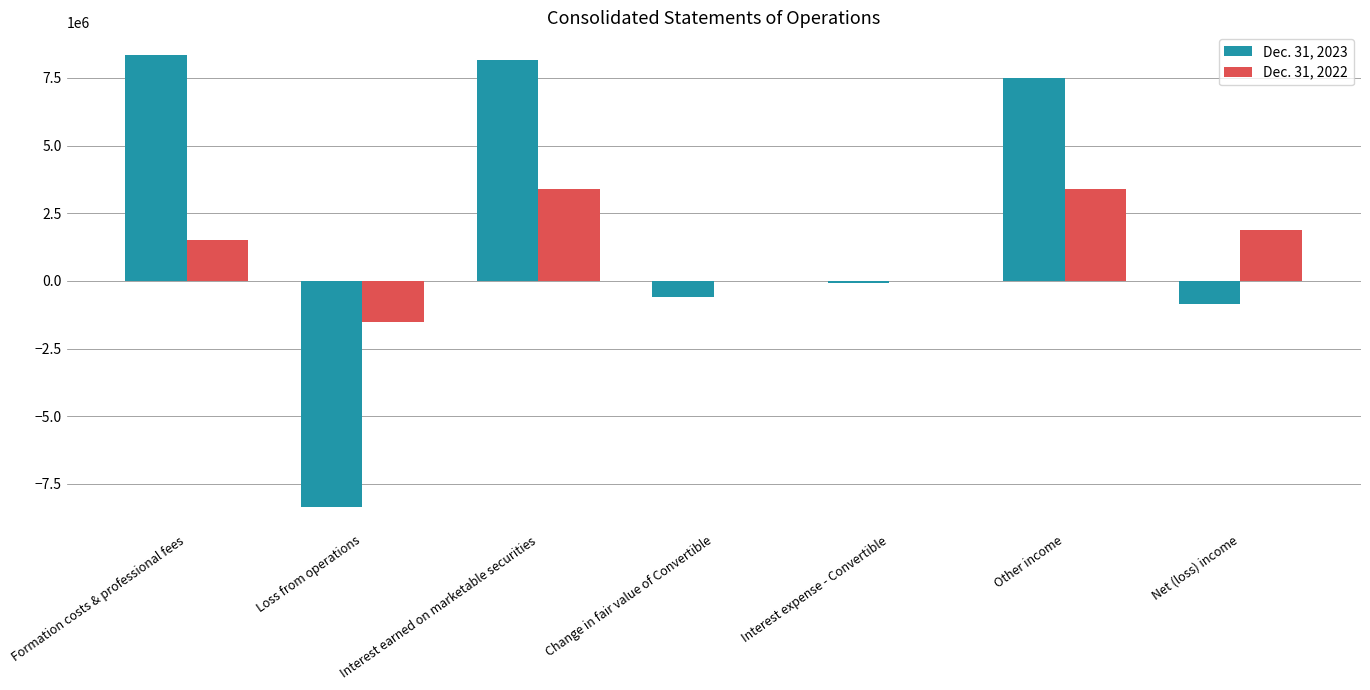

What value does the Dec. 31, 2022 series have at Other income, to the nearest 100?

3399700